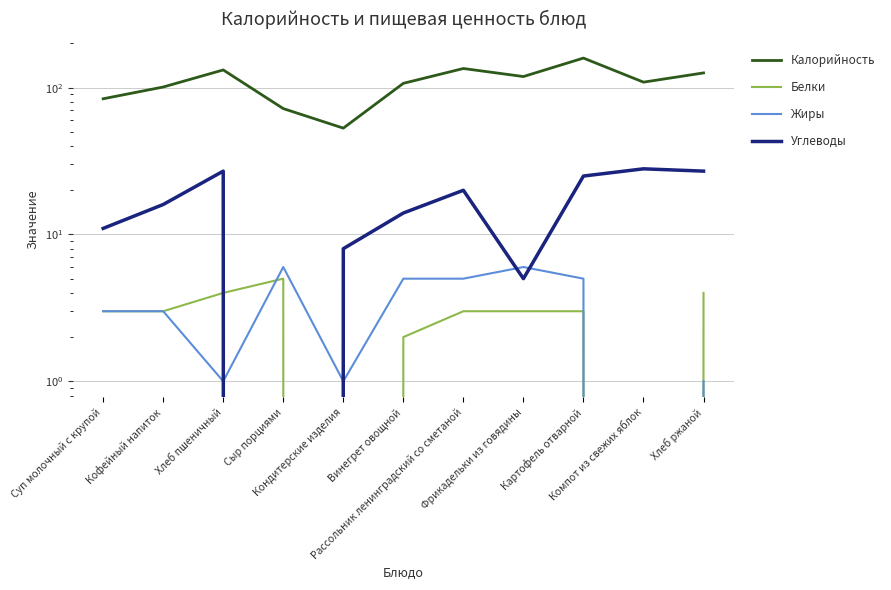

True or false: Калорийность and Жиры intersect in this chart.

False